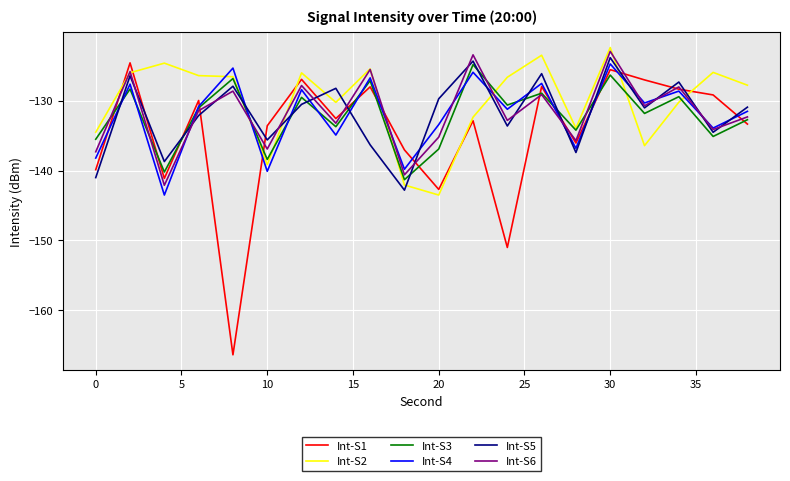

True or false: Int-S5 and Int-S1 cross at least once.

True